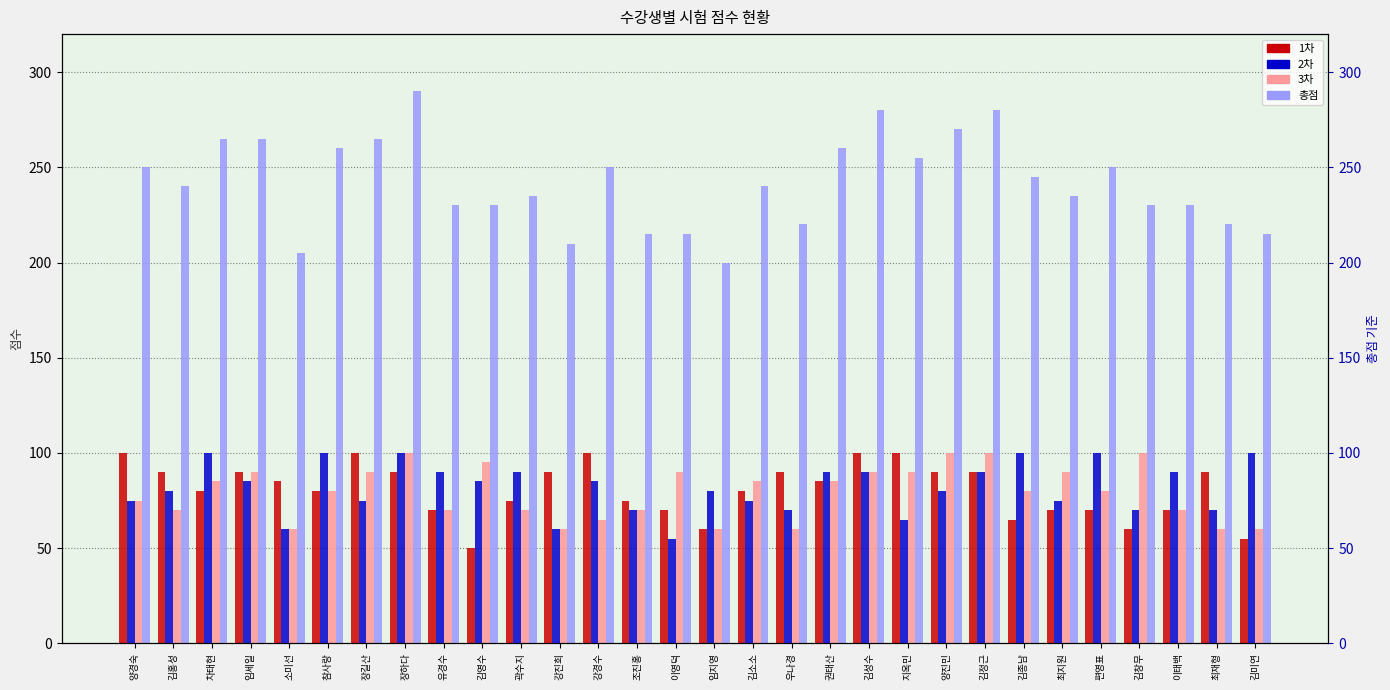

Is the value of 1차 at 조진홍 greater than the value of 총점 at 차태현?

No